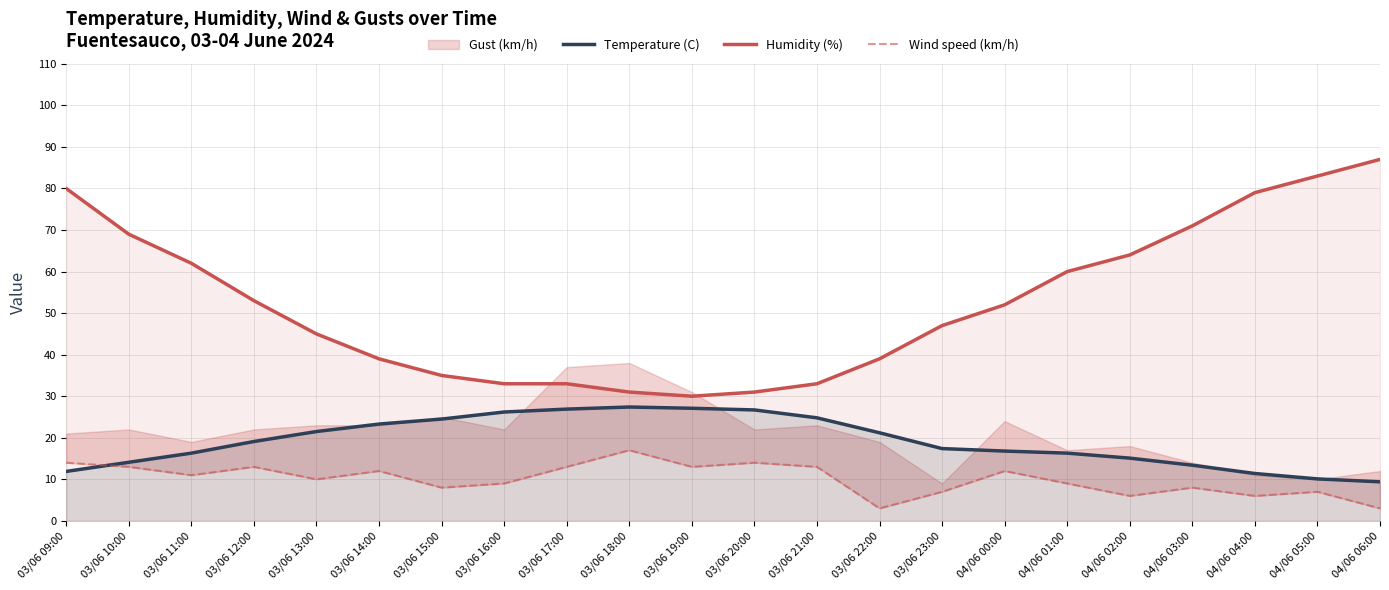

What is the difference between the maximum and minimum values in the Temperature (C) series?

18.0